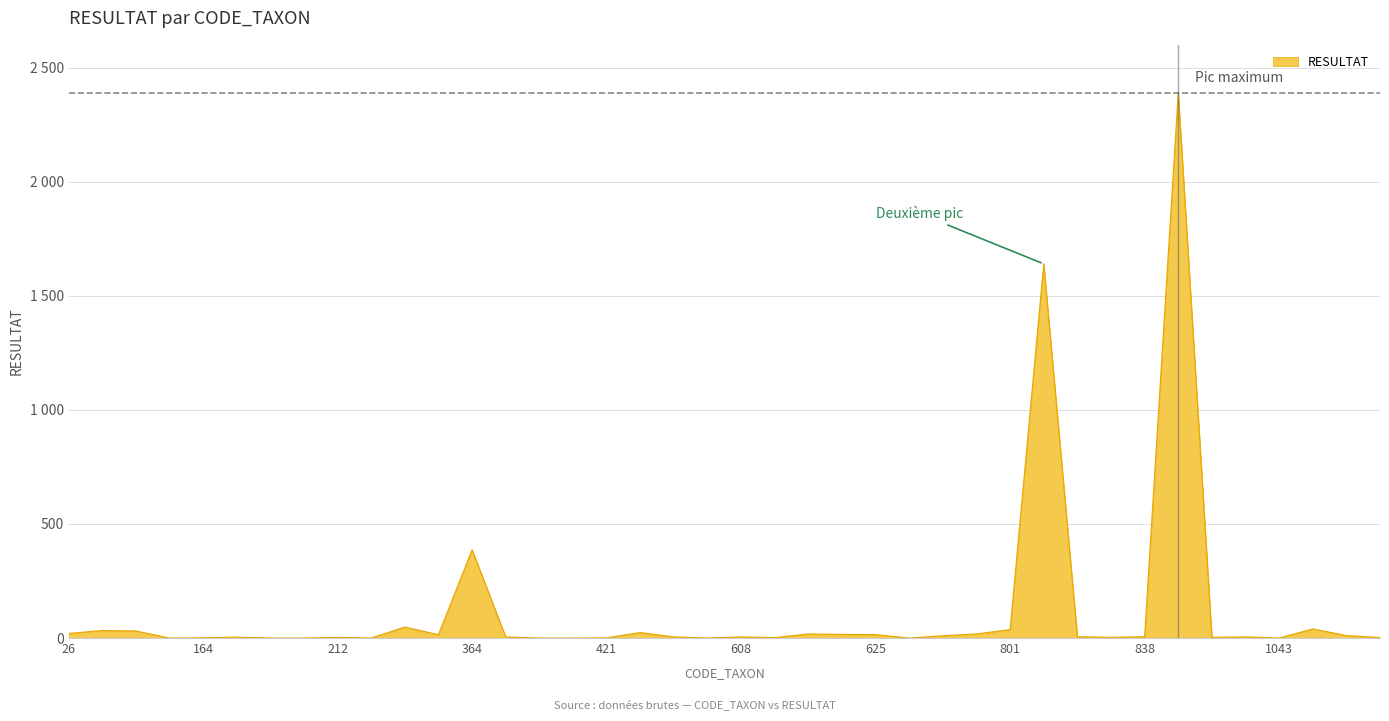

Reading right to left, what are all the values shown in this chart?

2	11	40	0	5	3	2390	6	3	6	1640	37	18	10	0	15	16	18	2	5	0	5	24	1	0	0	5	387	15	48	0	3	0	0	4	1	0	31	33	20